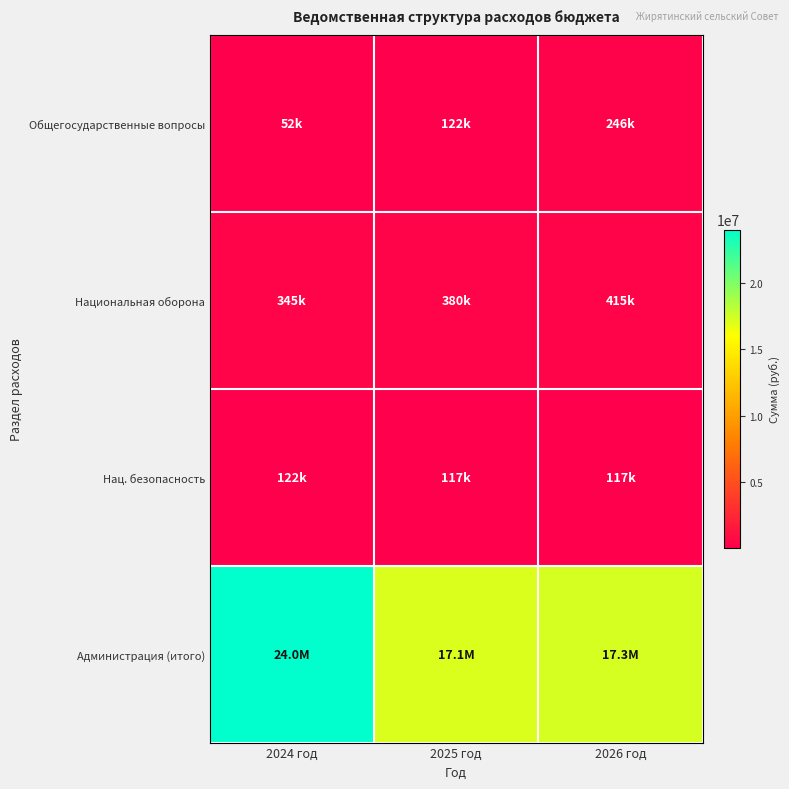

At which category is the sum across all series the highest?

2024 год